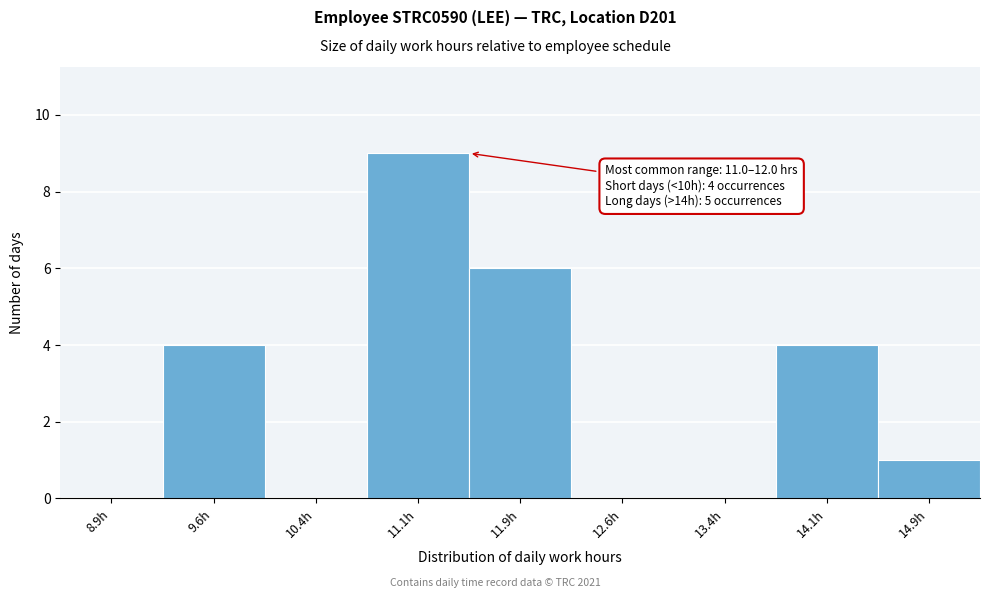

Which range on the x-axis has the tallest bar?

10.75 to 11.50